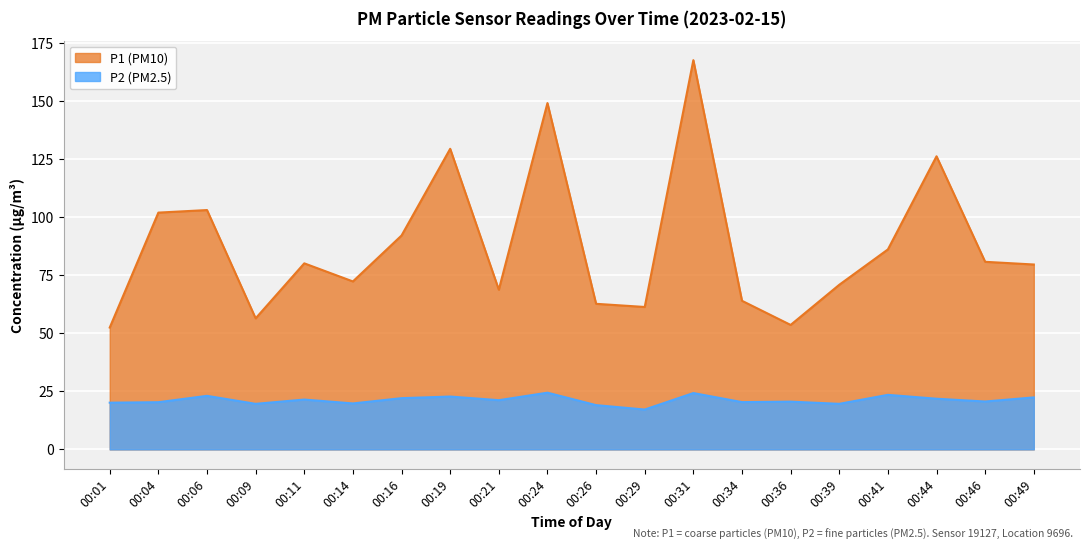

Rank the series by their maximum value, from highest to lowest.

P1 (PM10), P2 (PM2.5)